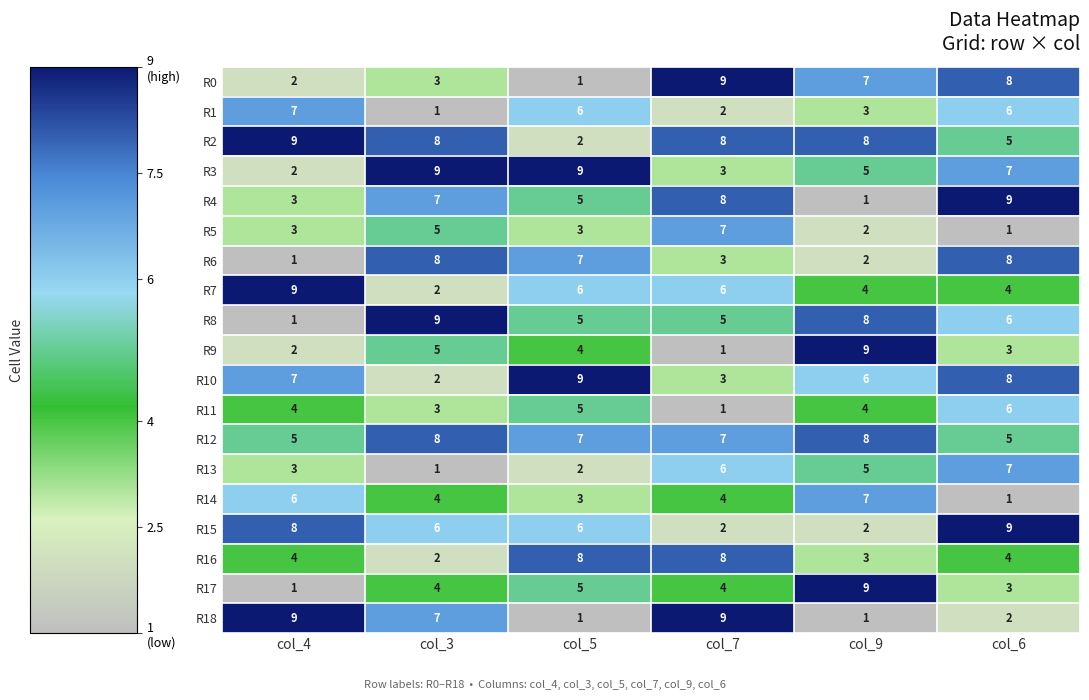

What is the sum of the R17 values at col_5 and col_4?

6